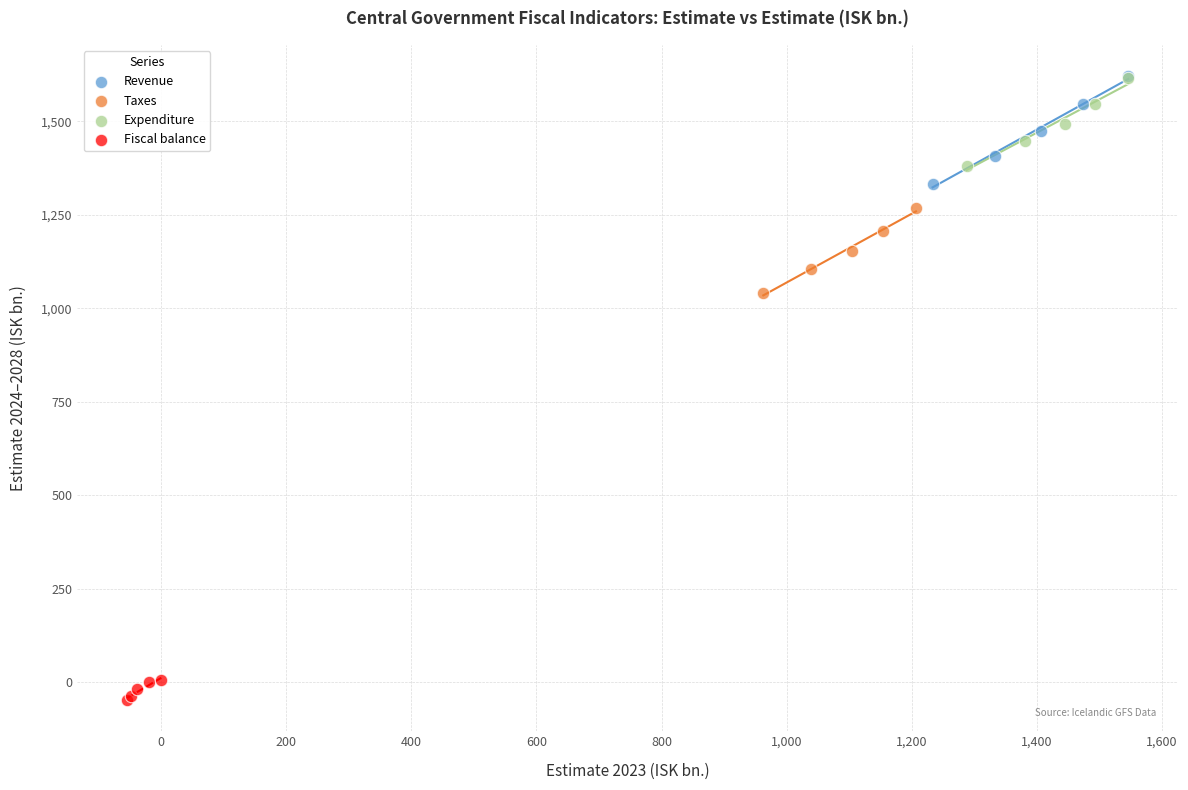

Which series has the widest spread of Y values?

Revenue